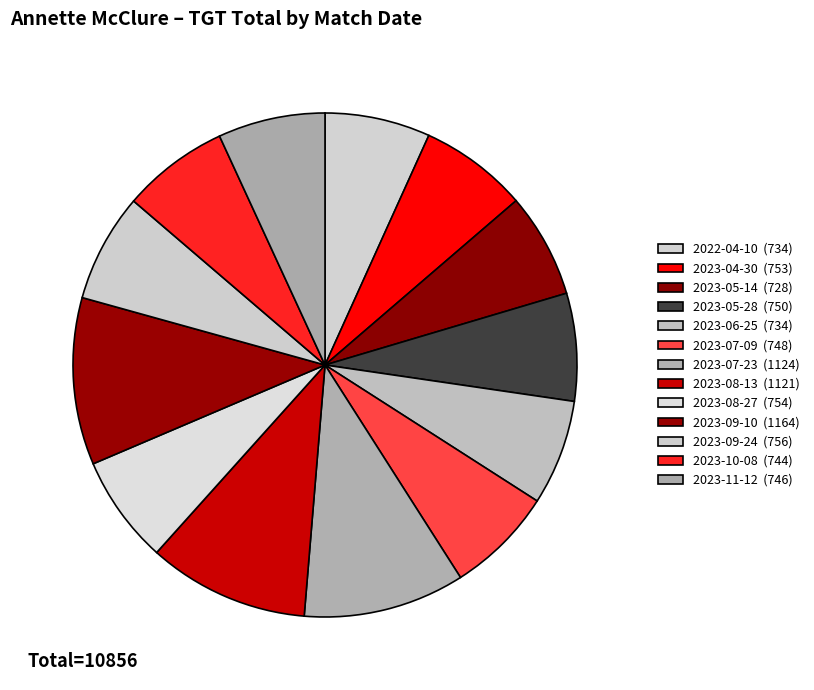

To the nearest percent, what is the combined percentage of 2023-08-13 and 2023-07-23?

21%